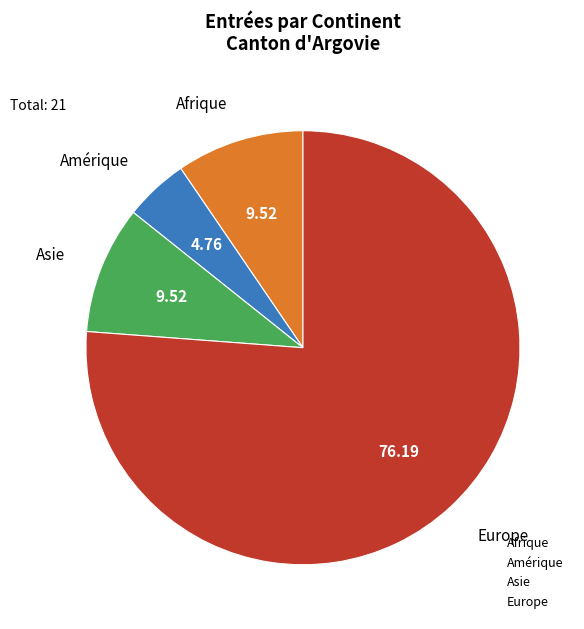

Is the sum of Europe and Afrique greater than half?

Yes